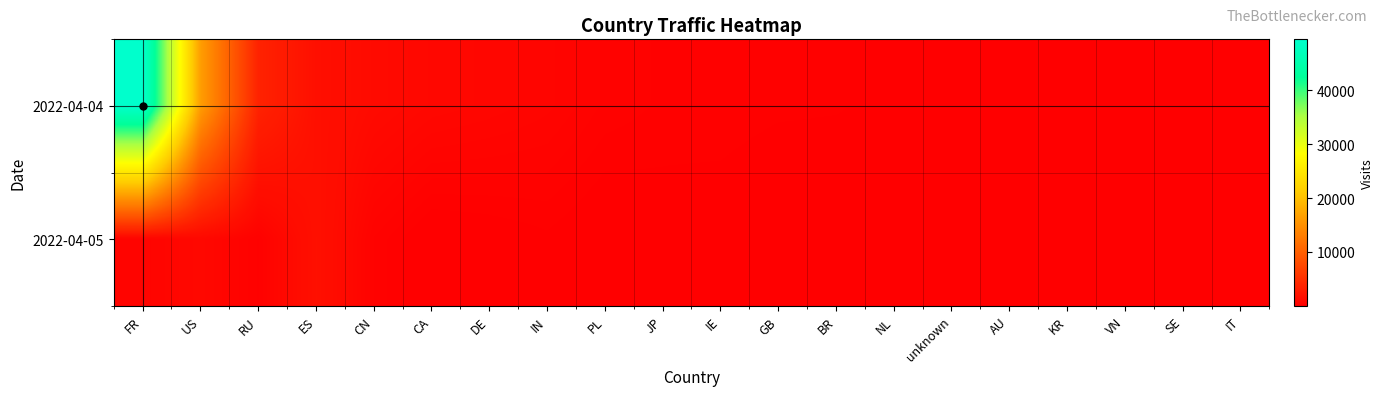

At which category is the sum across all series the highest?

FR